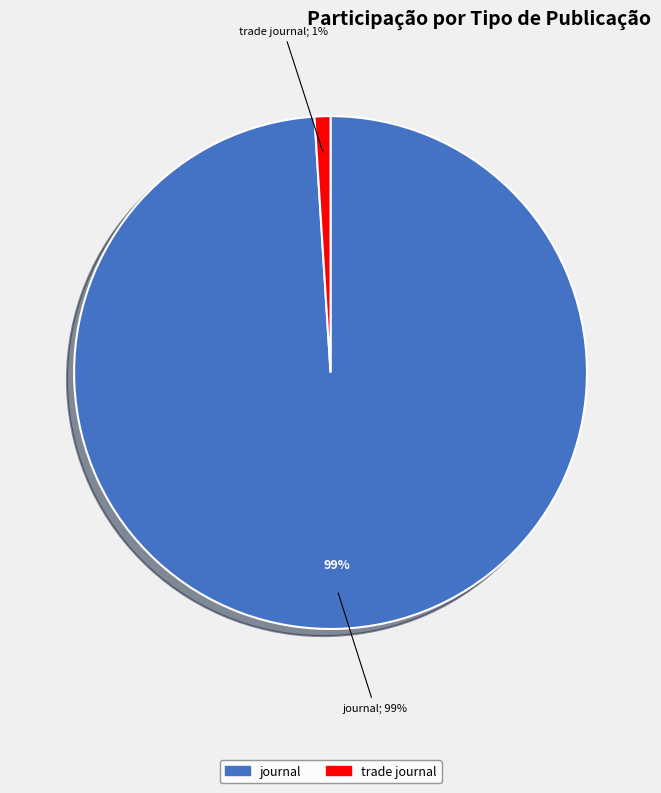

Count the number of slices in the pie.

2